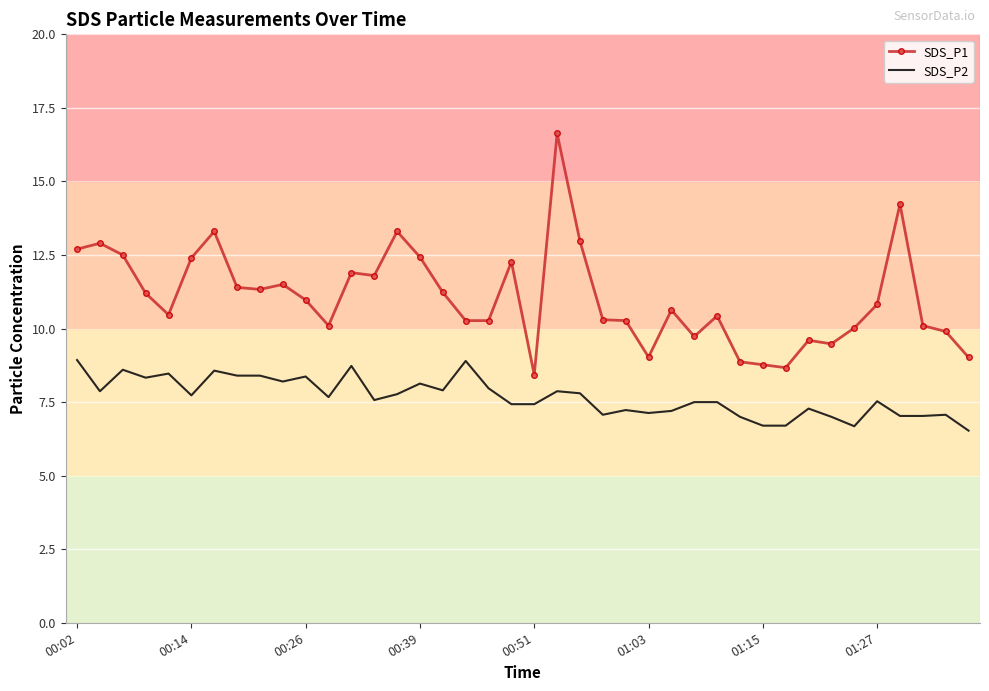

True or false: SDS_P2 has more than 1 points higher than both neighbors.

True